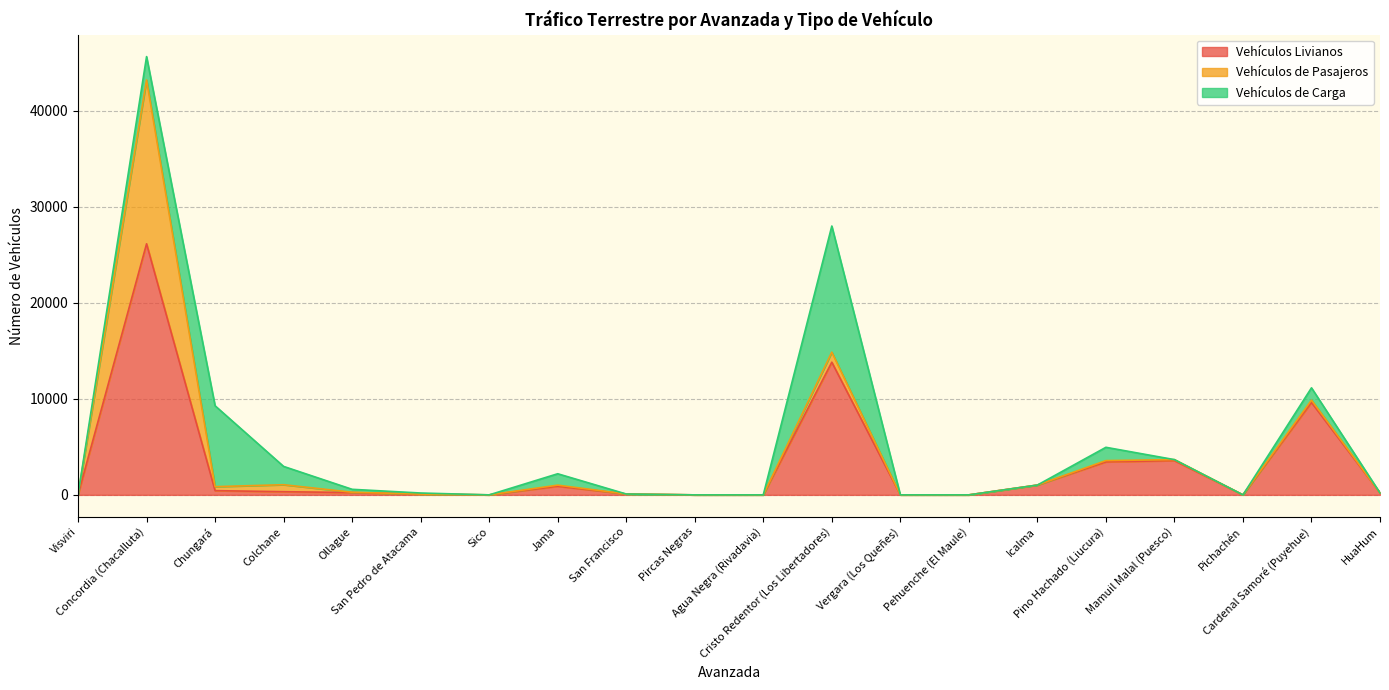

What is the maximum value for Vehículos de Carga?

13141